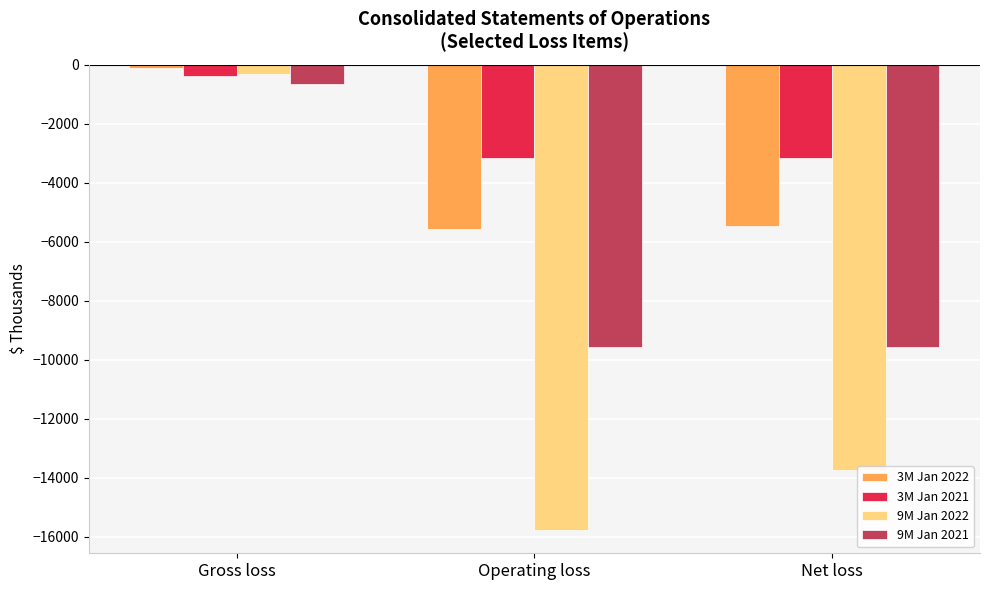

What is the sum of all 9M Jan 2022 values?

-29806